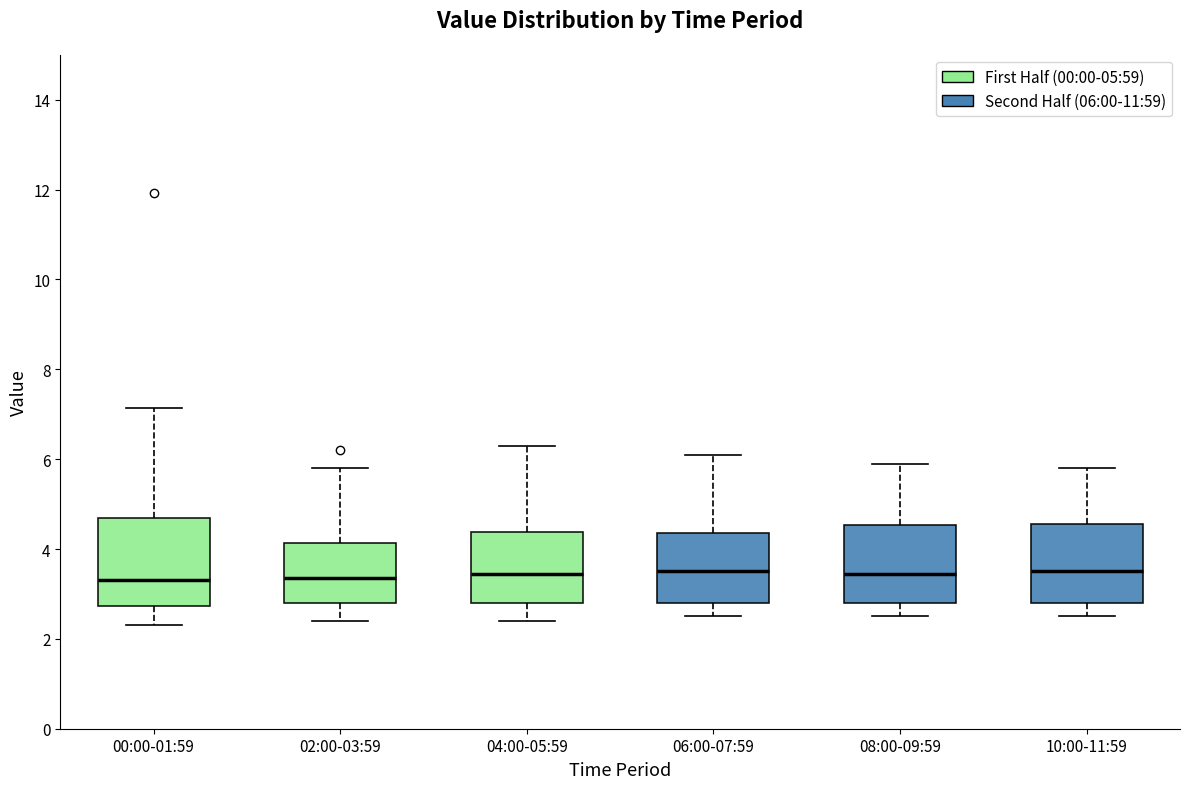

Where is the upper edge of the box for 10:00-11:59 on the y-axis? The values are not printed on the chart, so give them approximately, as read against the axis.

4.6